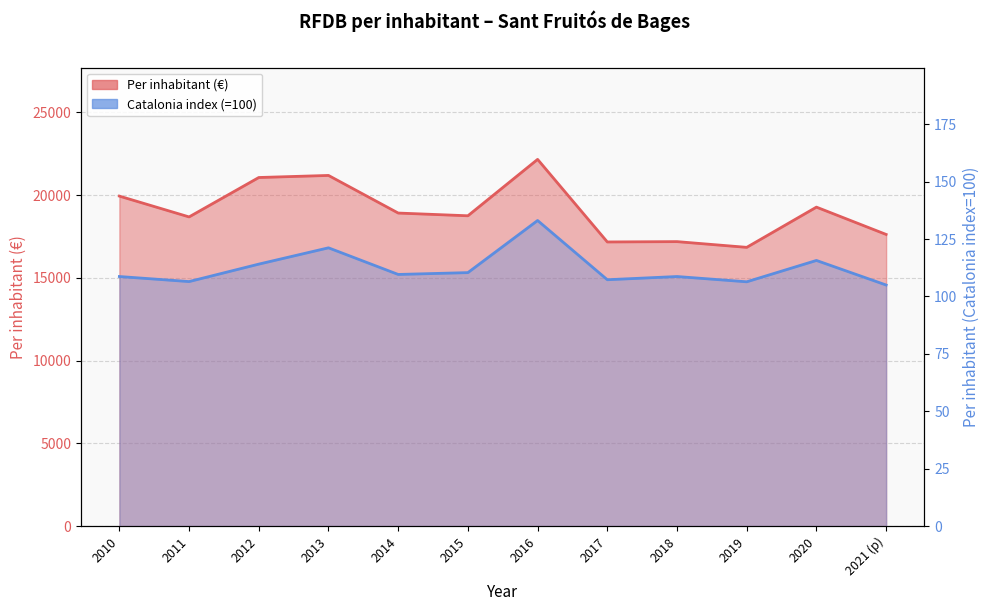

Is it true that Per inhabitant (€) equals 19945.0 at 2010?

True